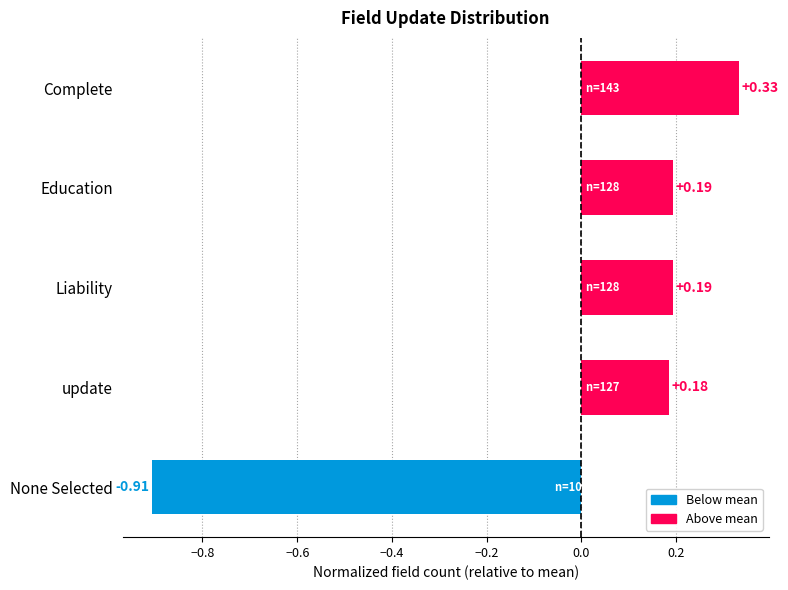

The value at None Selected is -1.5. True or false?

False